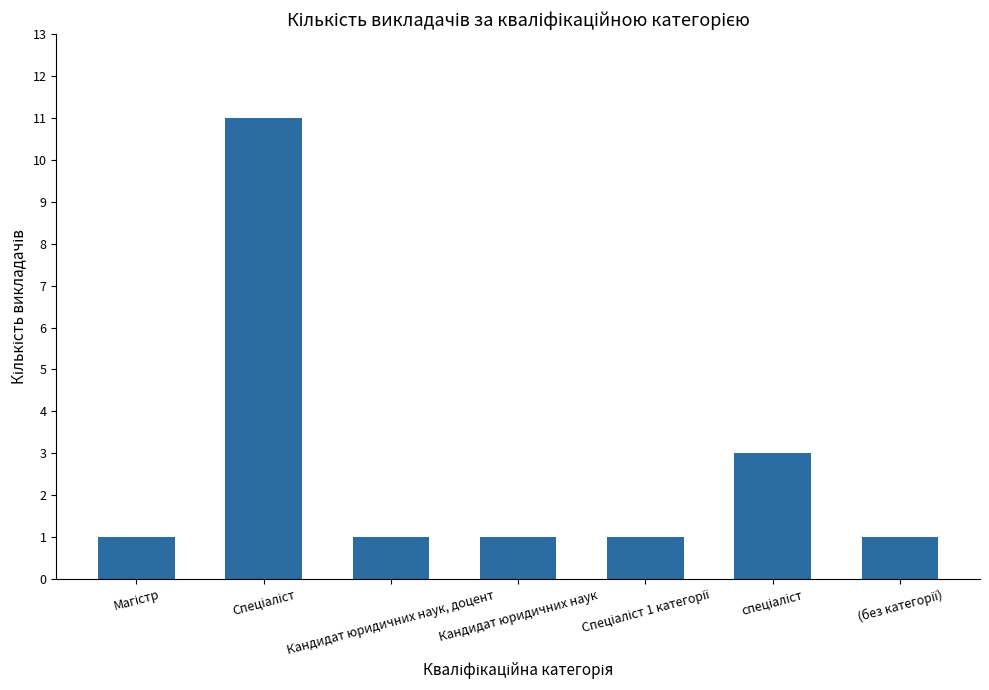

What is the difference between the second highest and minimum values?

2